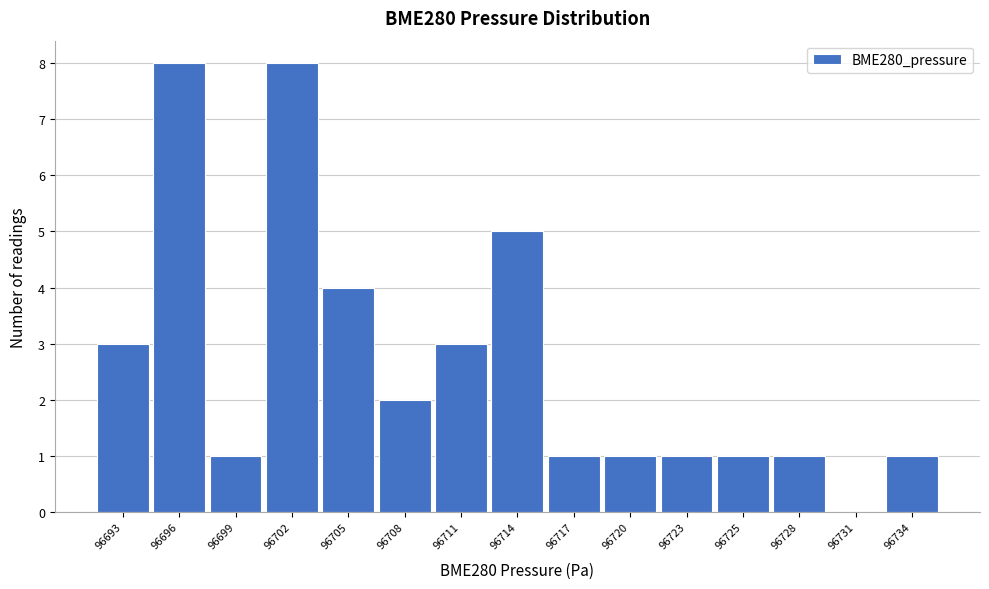

What is the ratio of the value at 96705 to the value at 96728?

4.0